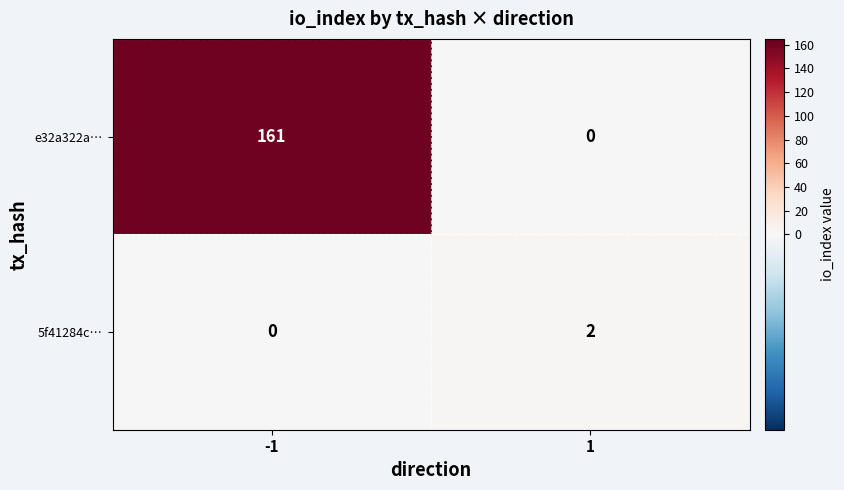

Which series has the widest spread of values?

e32a322a…